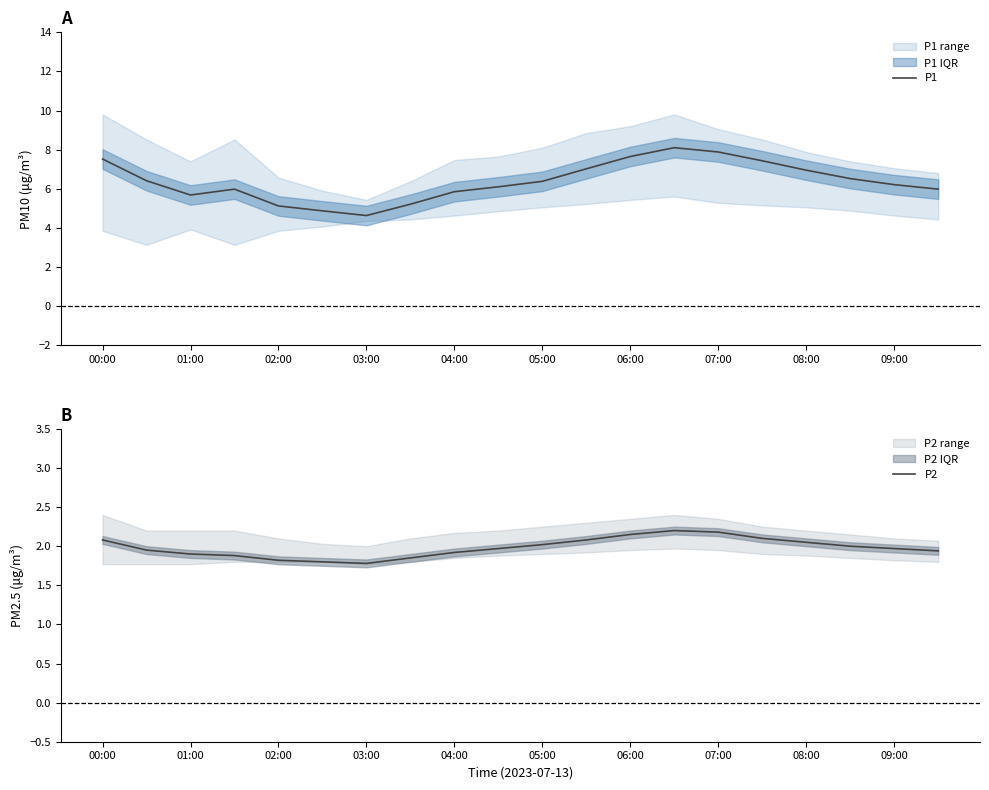

How many categories are shown in the chart?

20